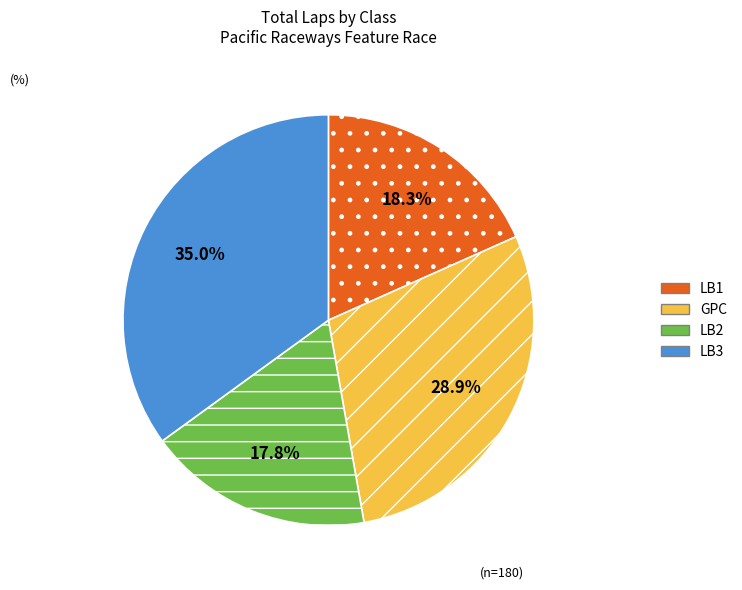

Between GPC and LB1, which is larger?

GPC